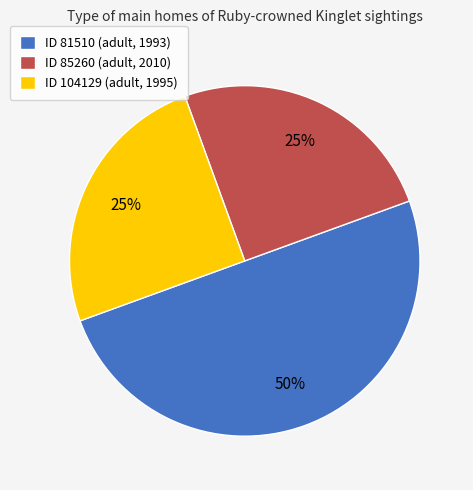

What is the ratio of the value at ID 85260 (adult, 2010) to the value at ID 104129 (adult, 1995)?

1.0